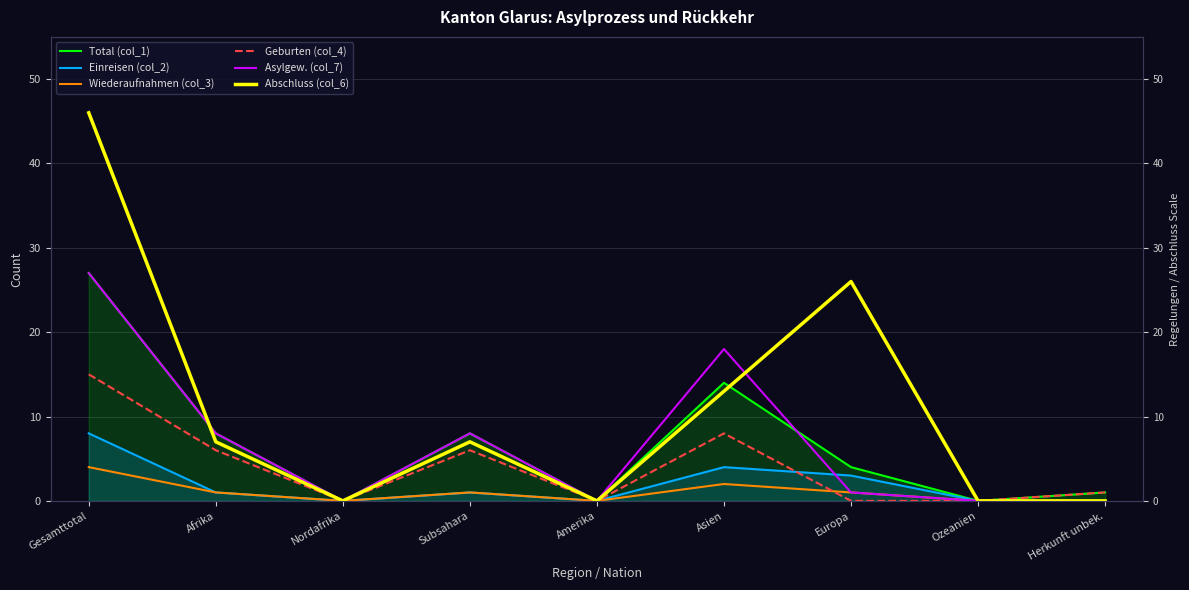

What is the sum of all Asylgew. (col_7) values?

62